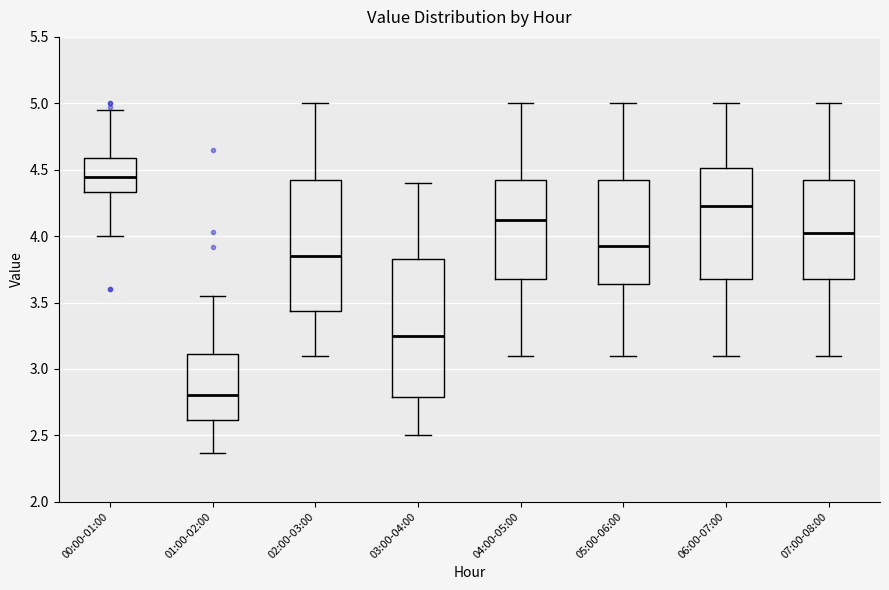

Which box has the lowest median line?

01:00-02:00